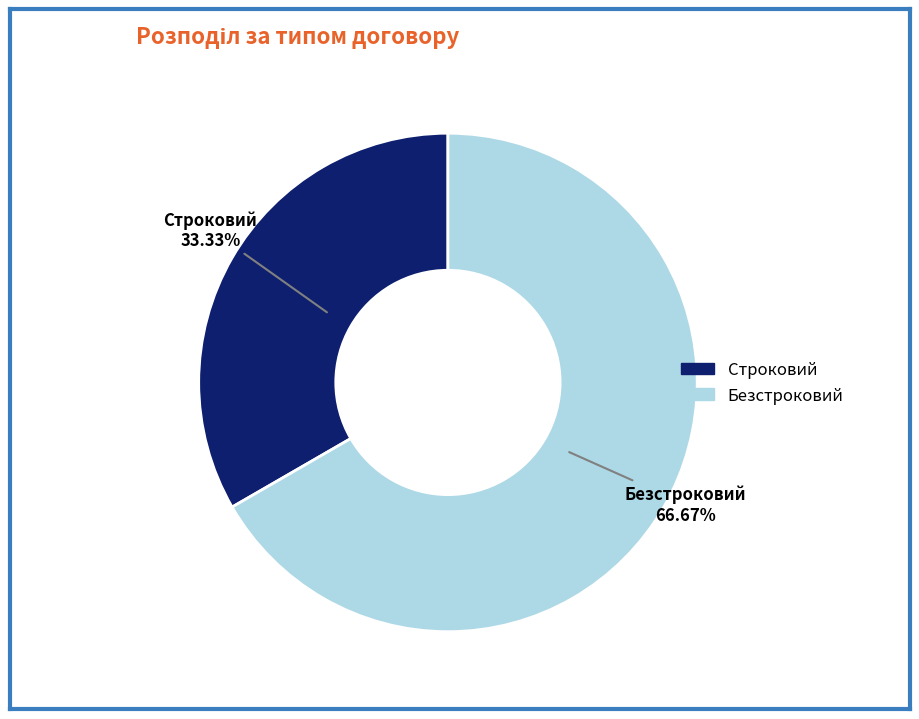

Between Строковий and Безстроковий, which is larger?

Безстроковий